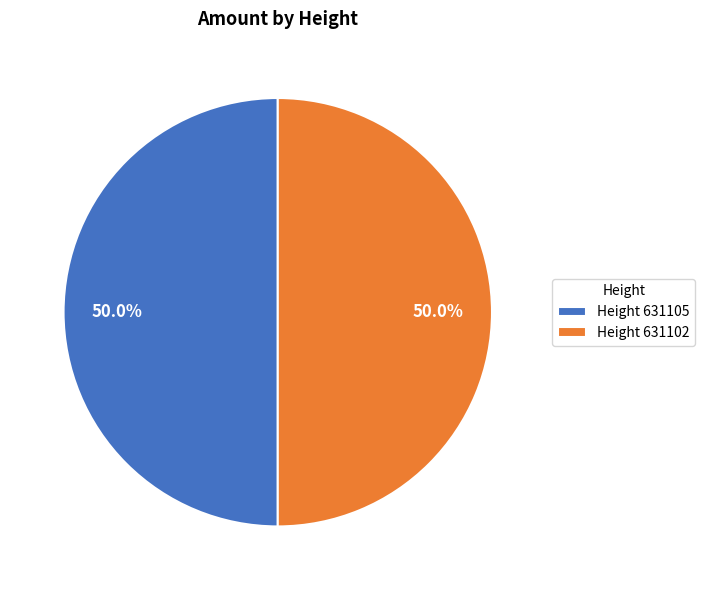

Combined, what portion of the pie is Height 631102 and Height 631105?

100.0%